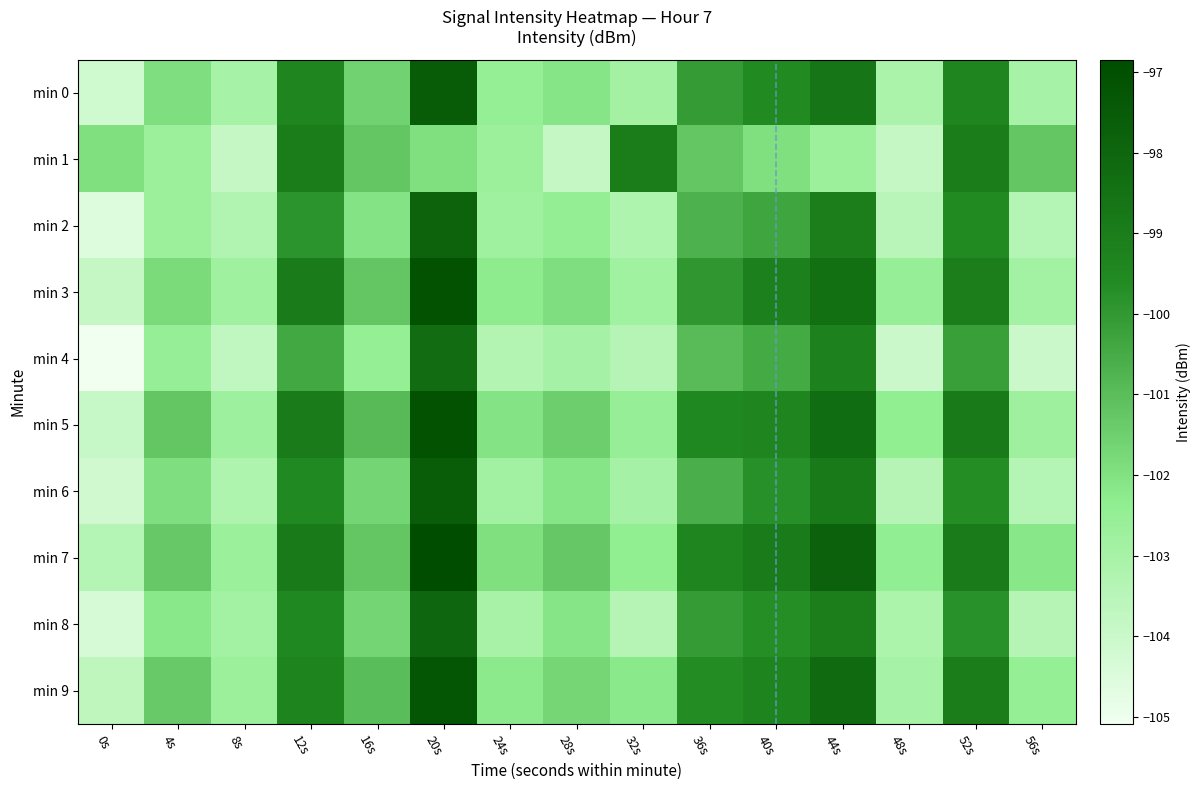

At how many categories does at least one series exceed -104?

15